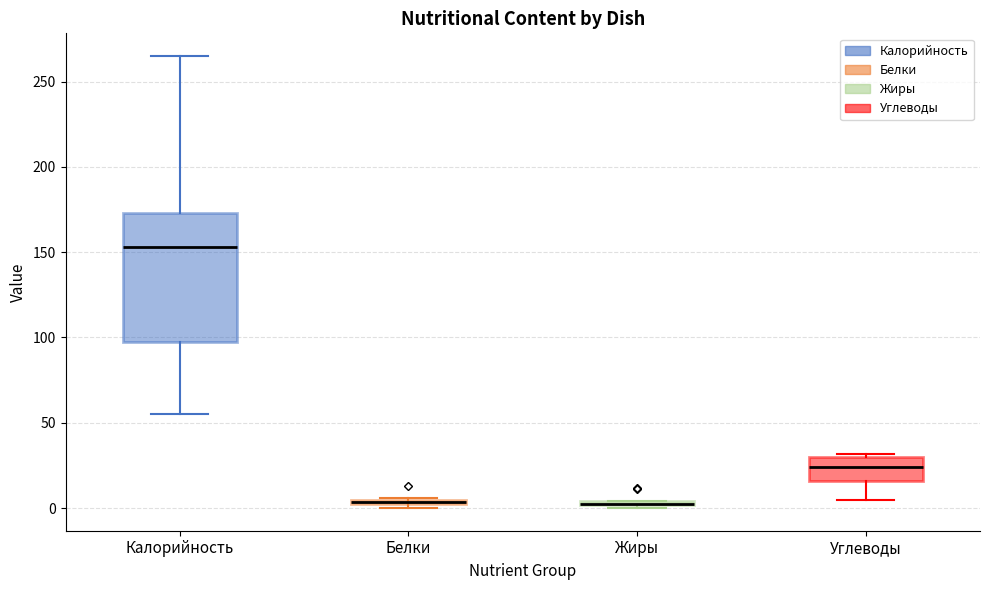

Which box is the tallest, from its lower edge to its upper edge?

Калорийность